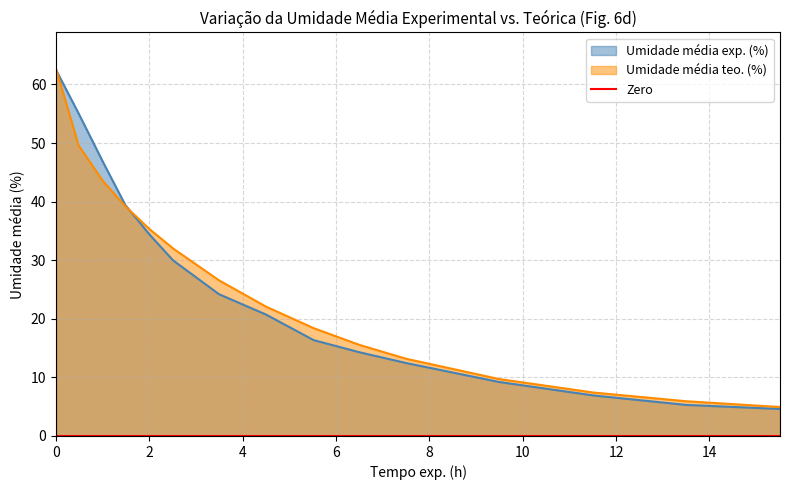

How many lines are shown in the chart?

2